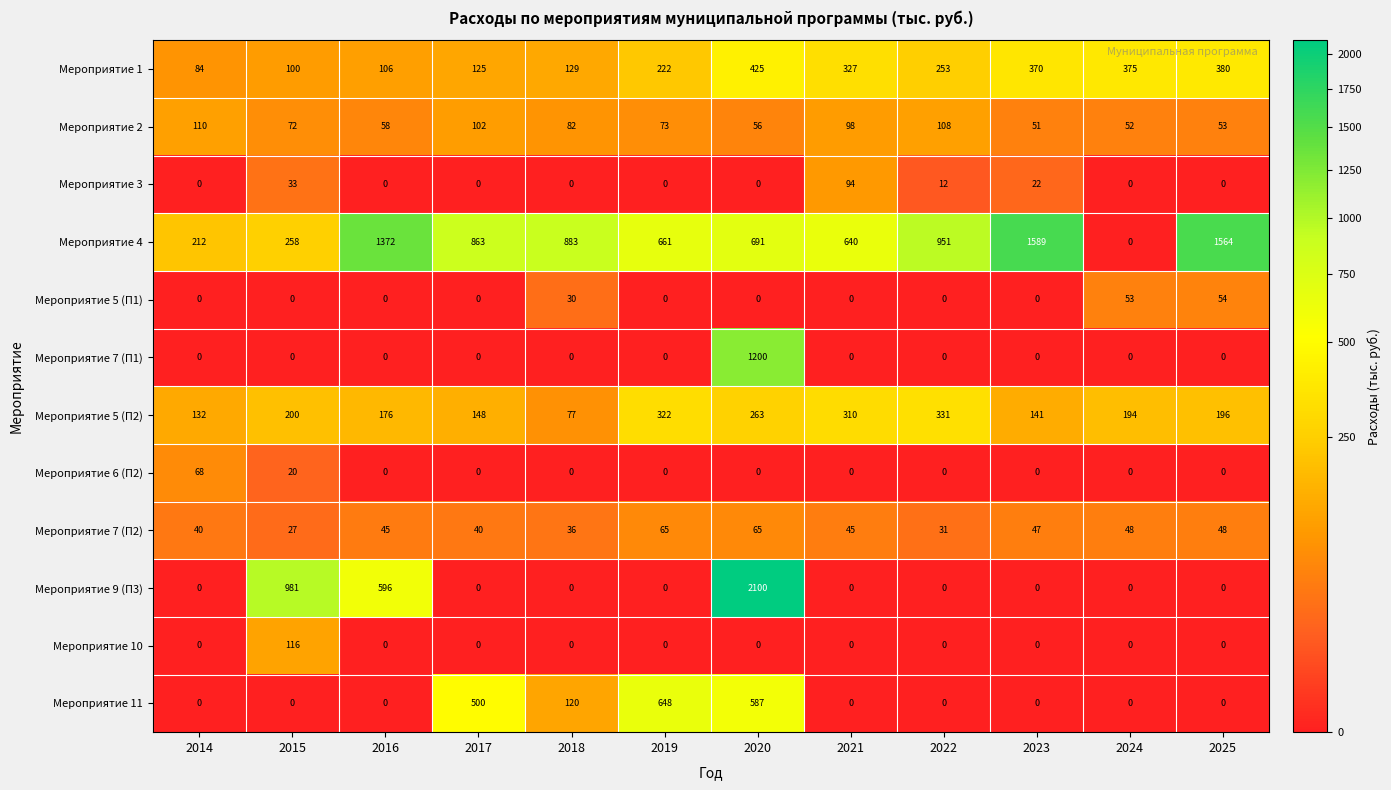

Count the number of categories in the chart.

12